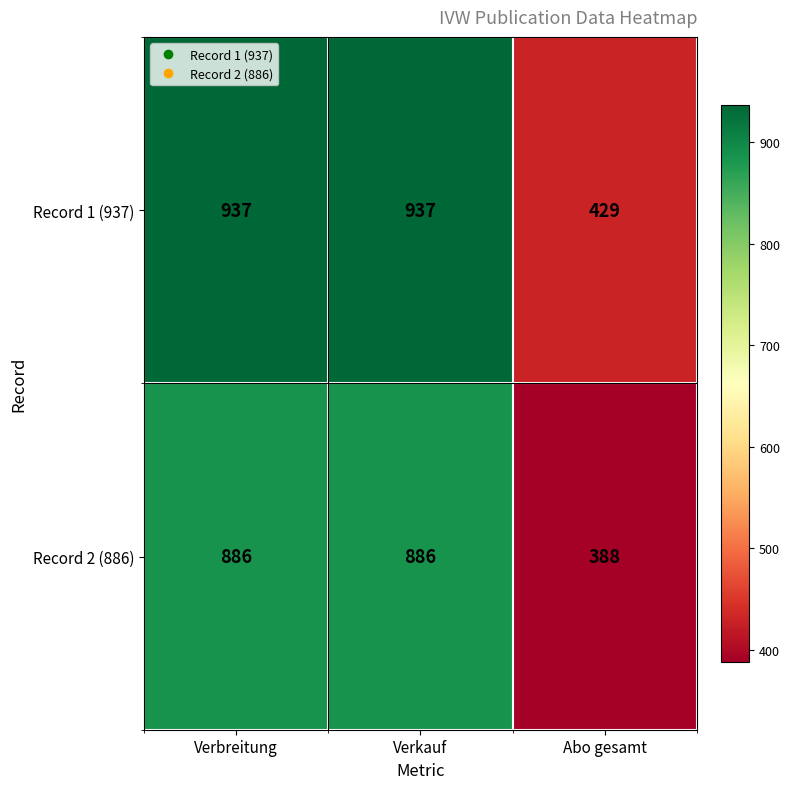

How many categories are shown in the chart?

3